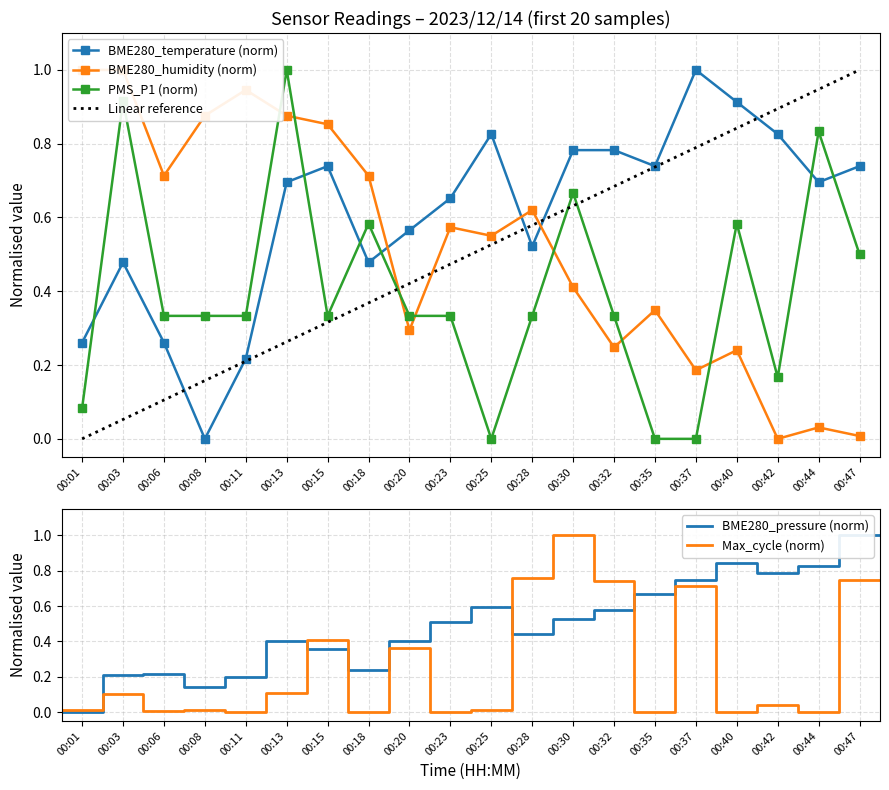

After their last crossing, which series has the higher values: BME280_humidity or PMS_P1?

PMS_P1